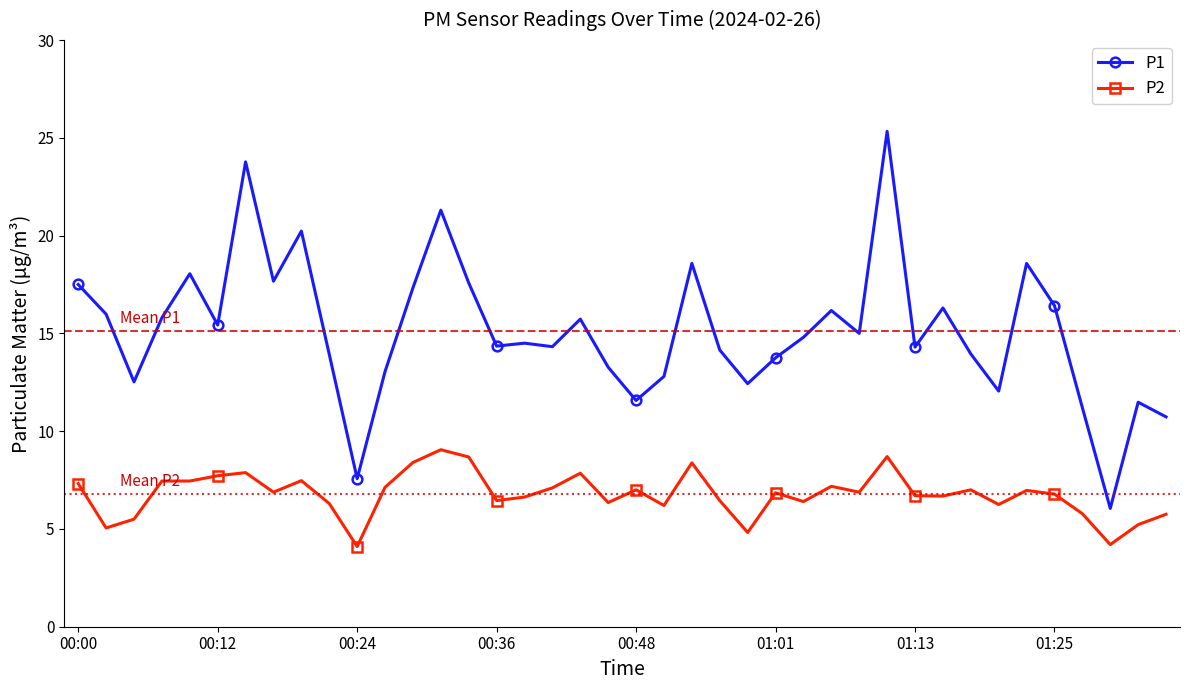

What is the smallest value displayed?

4.1